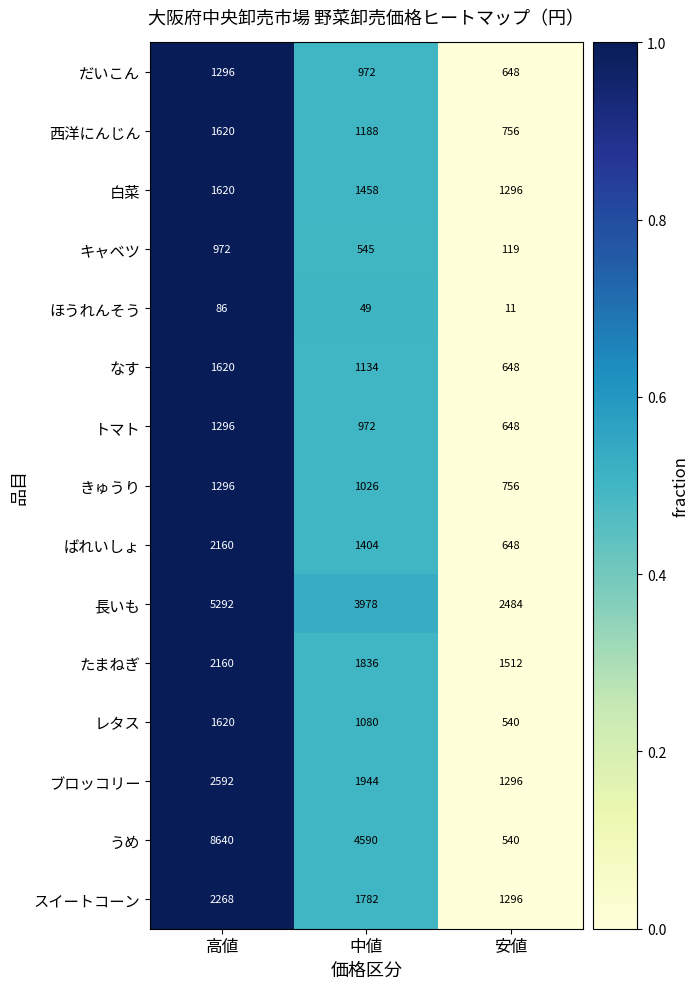

What is the difference between the maximum and minimum values in the ばれいしょ series?

1512